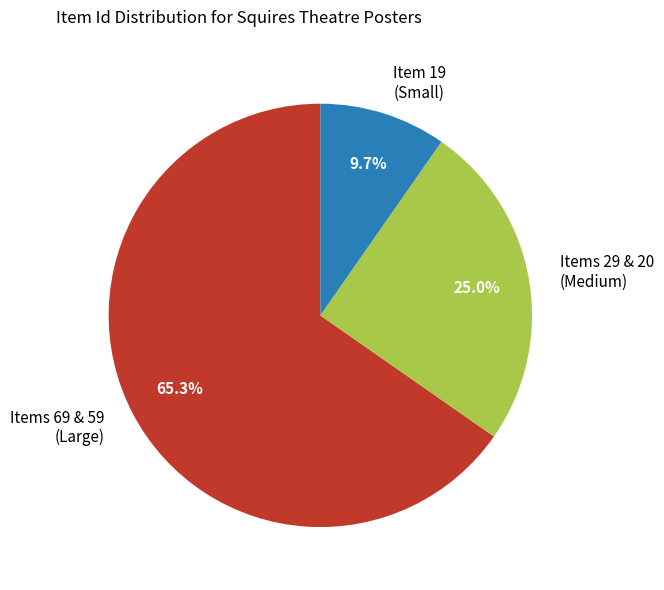

Does Items 69 & 59 (Large) represent more than half of the total?

Yes